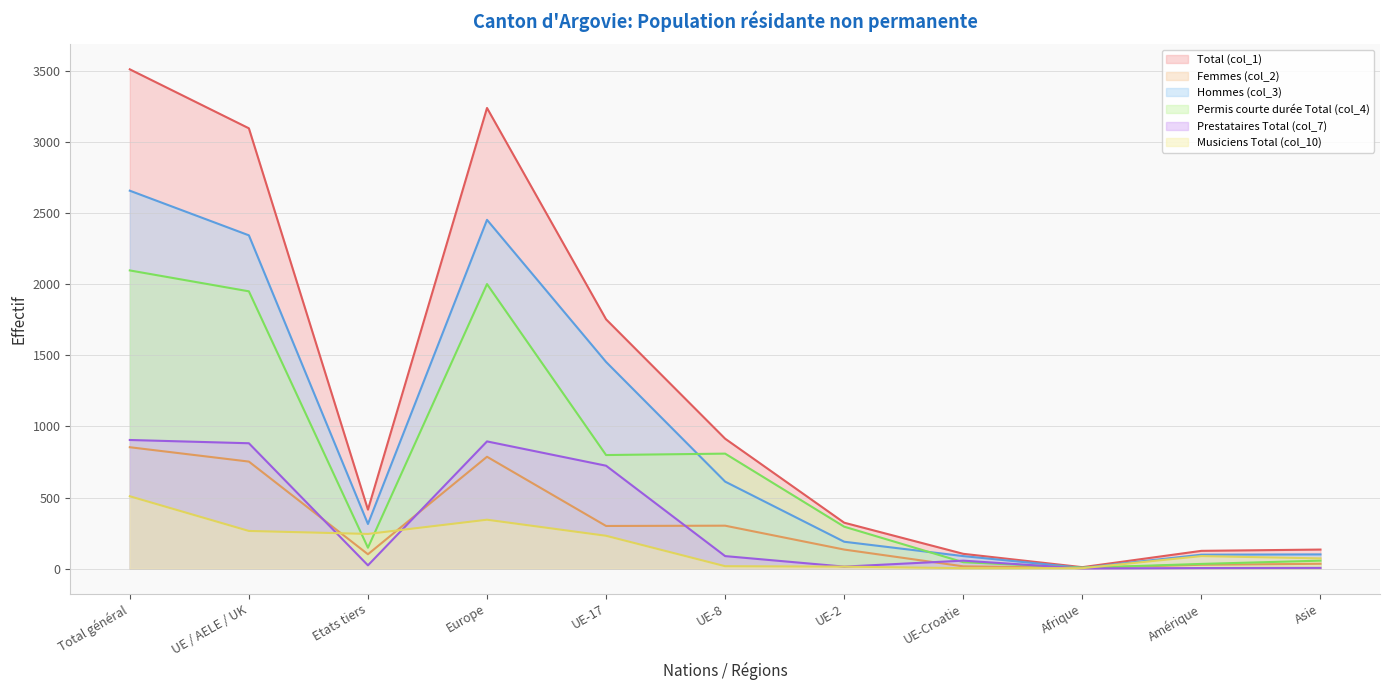

What is the sum of all Prestataires Total (col_7) (line) values?

3597